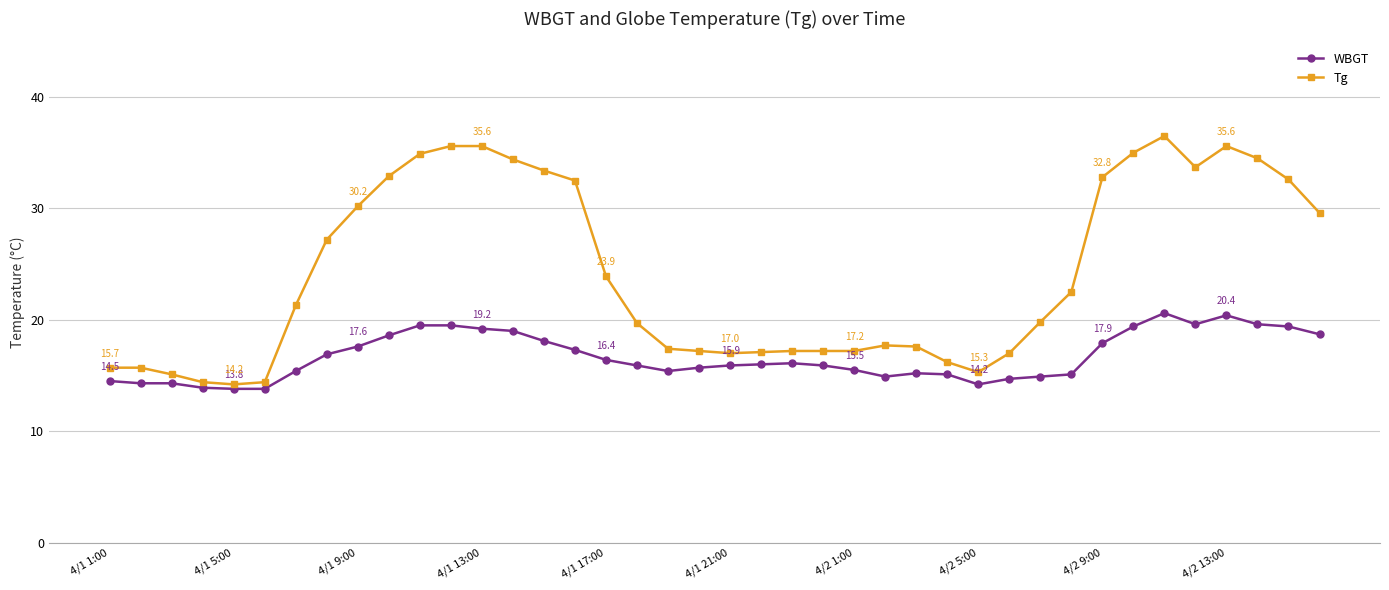

True or false: Tg has more than 0 points higher than both neighbors.

True